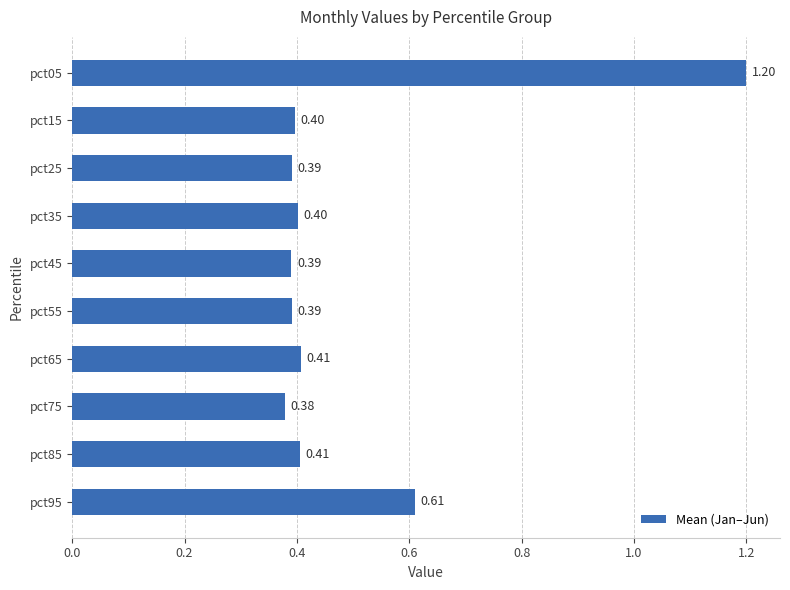

How many bars are there in total?

10